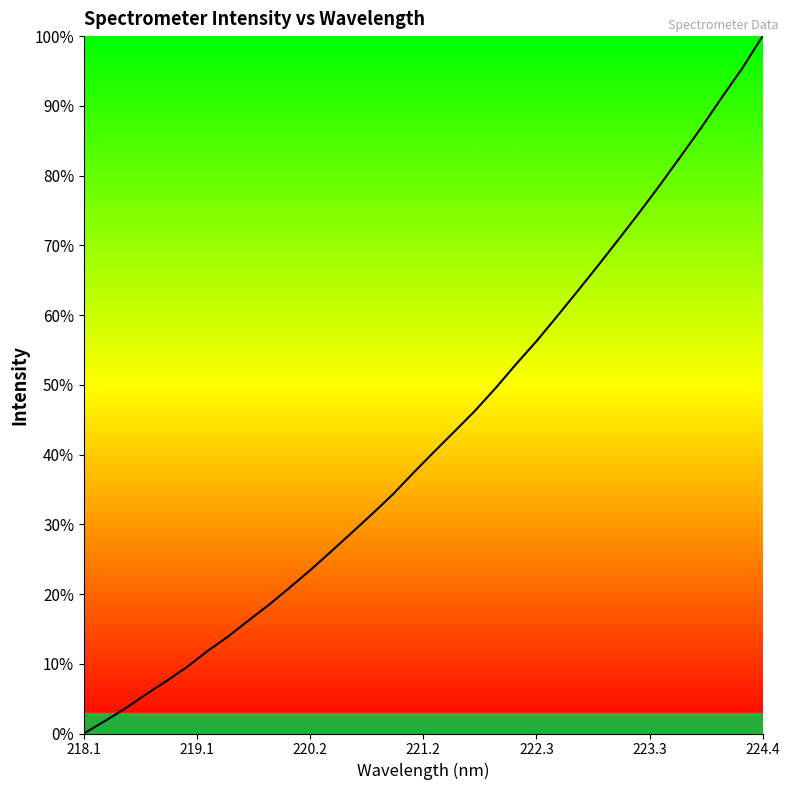

What is the greatest value displayed?

100.0